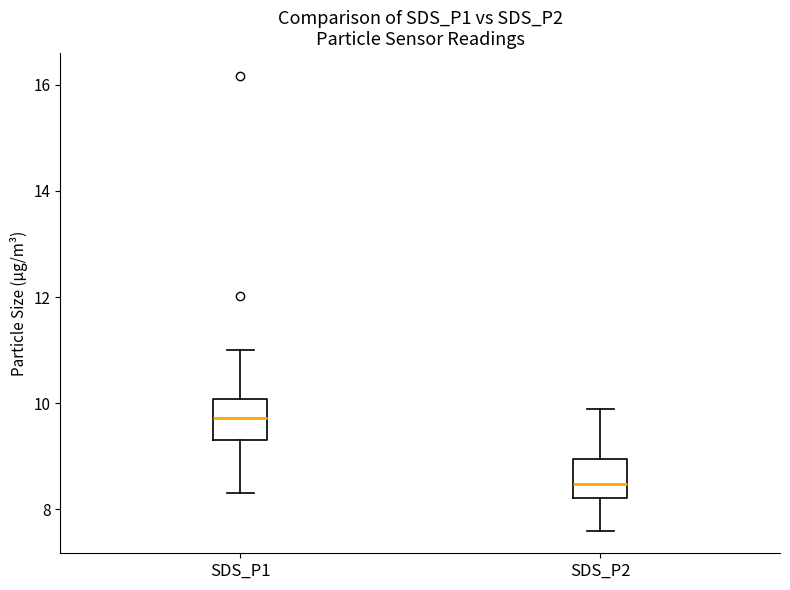

Which box's median line is the lowest?

SDS_P2